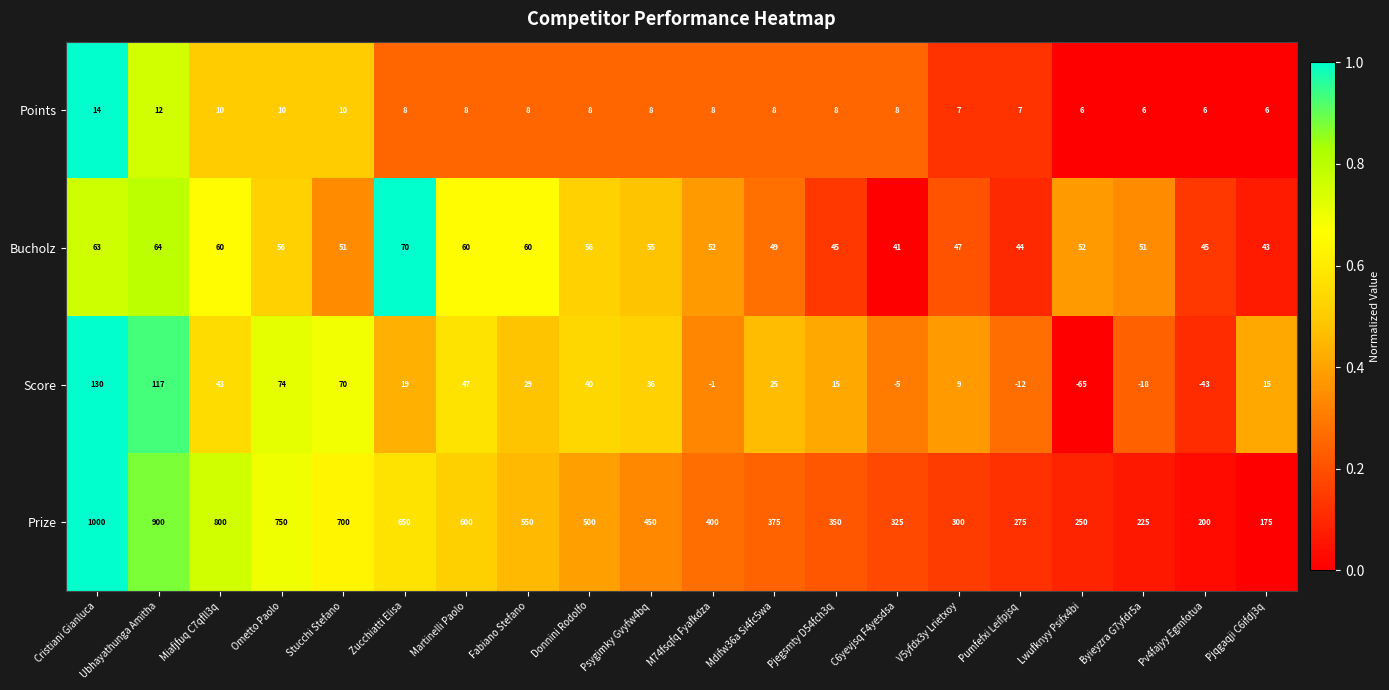

At Byieyzra G7yfdr5a, list the series in order from largest to smallest.

Prize, Bucholz, Points, Score